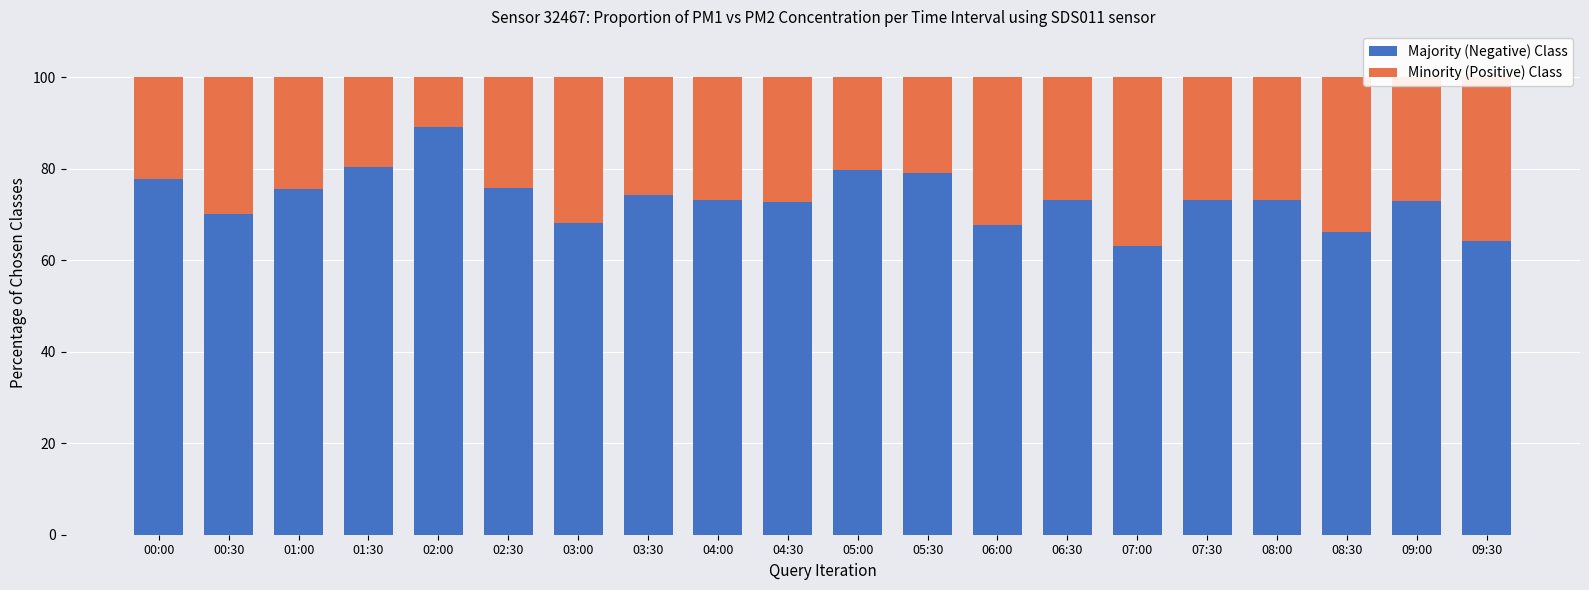

The Majority (Negative) Class series shows 41.1 at 09:00. True or false?

False